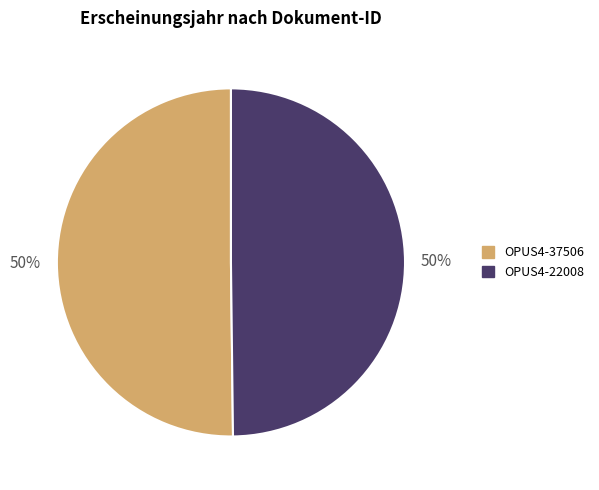

Do OPUS4-37506 and OPUS4-22008 together represent more than half of the pie?

Yes